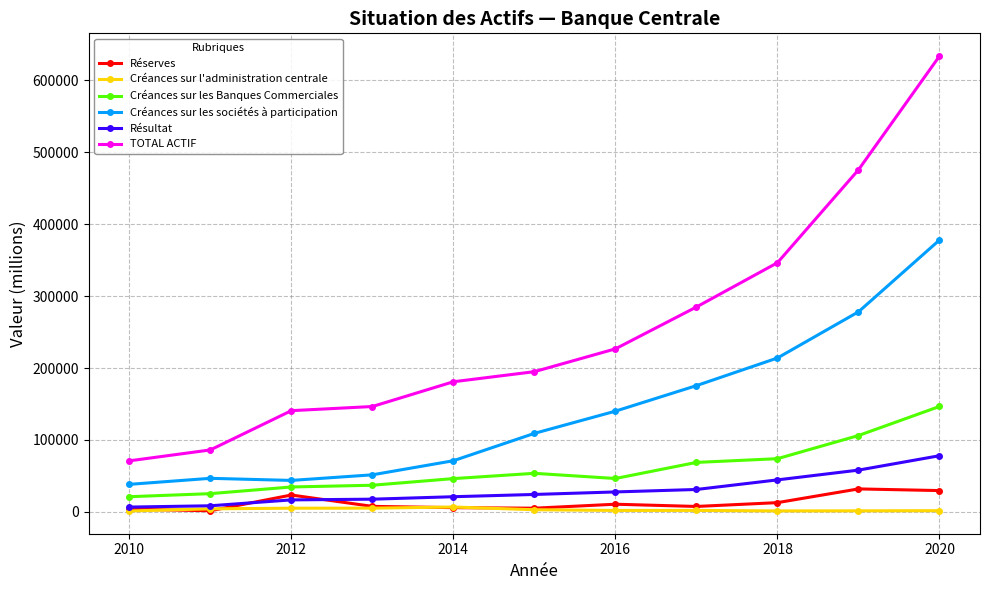

What is the highest value of the Créances sur les Banques Commerciales series?

146542.5